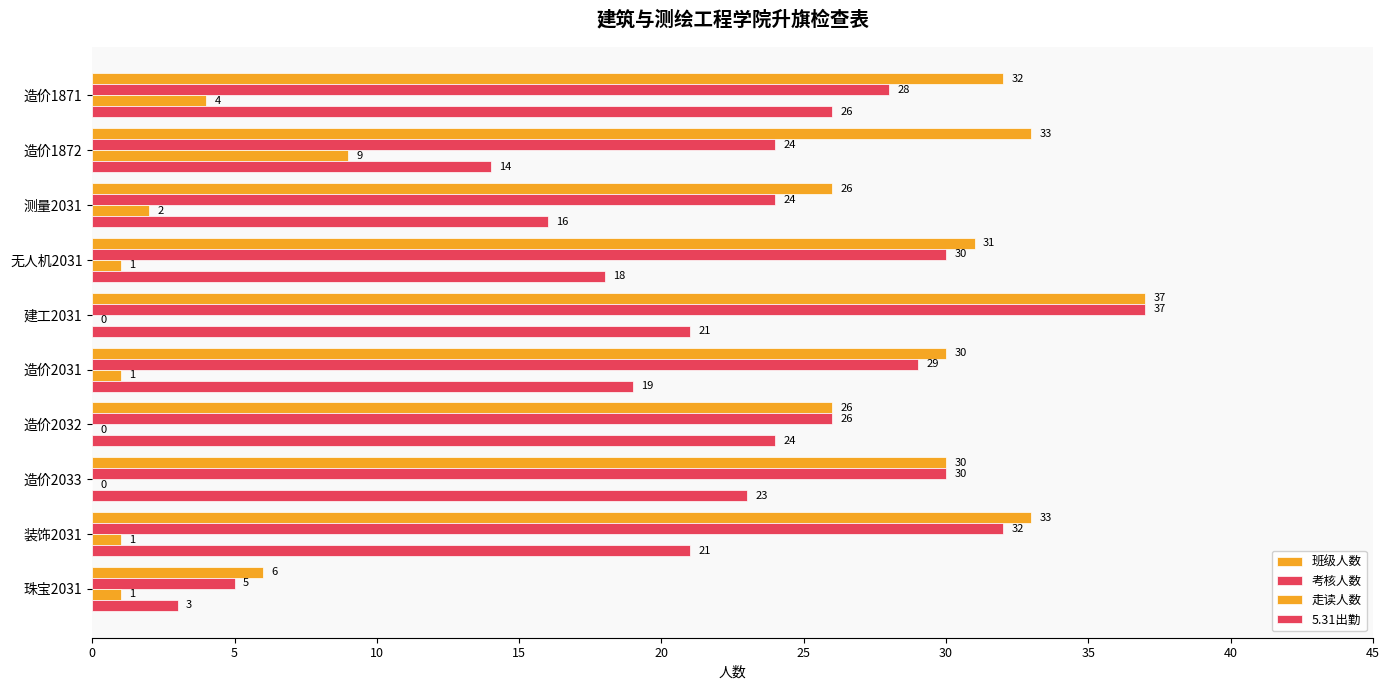

How many distinct data groups are displayed?

4